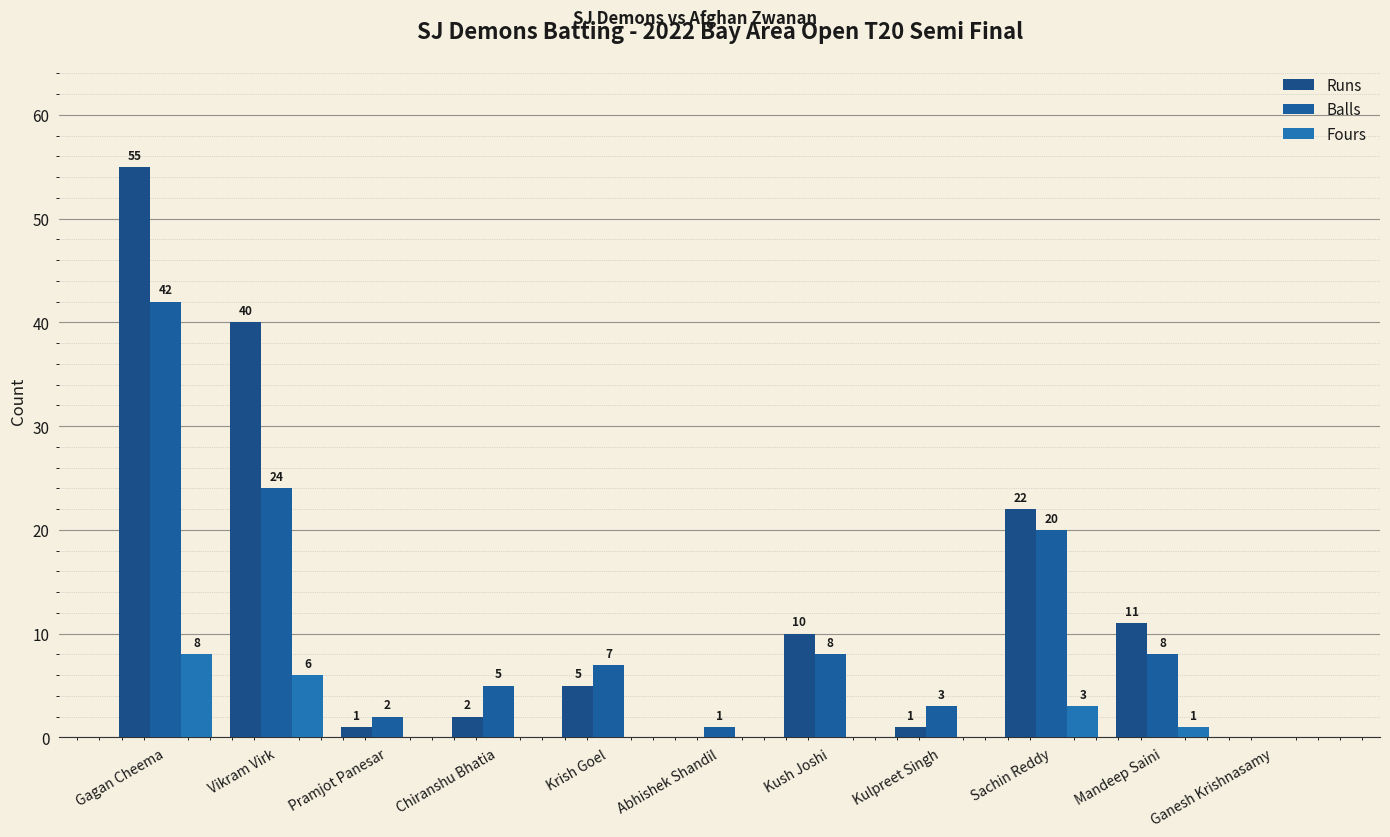

True or false: Balls has a value of 74 at Gagan Cheema.

False